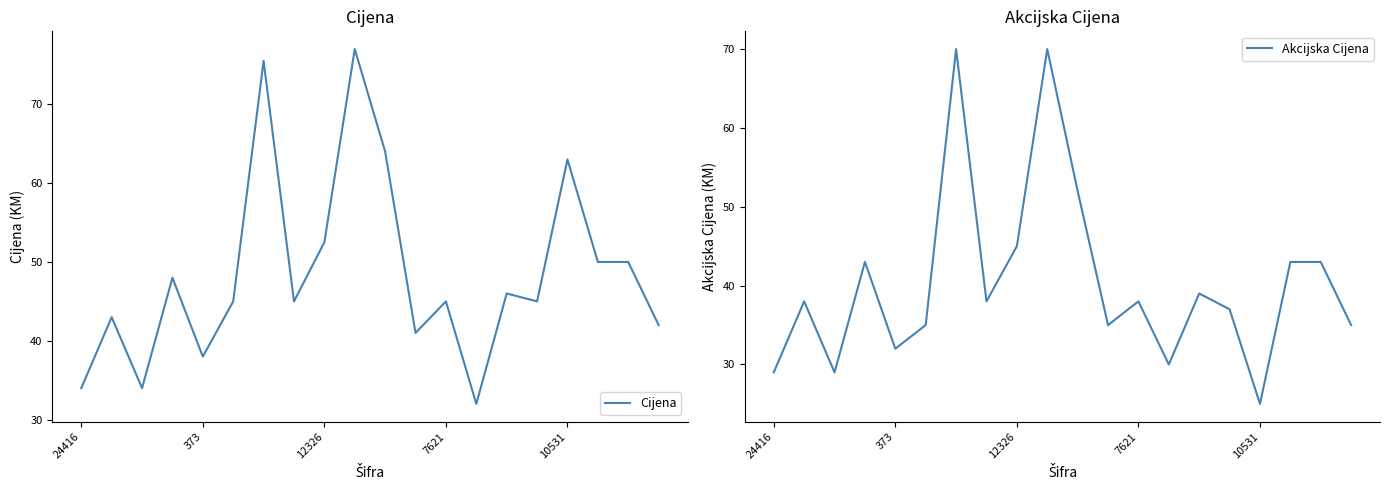

What is the difference between the second highest and minimum values in the Cijena series?

43.5